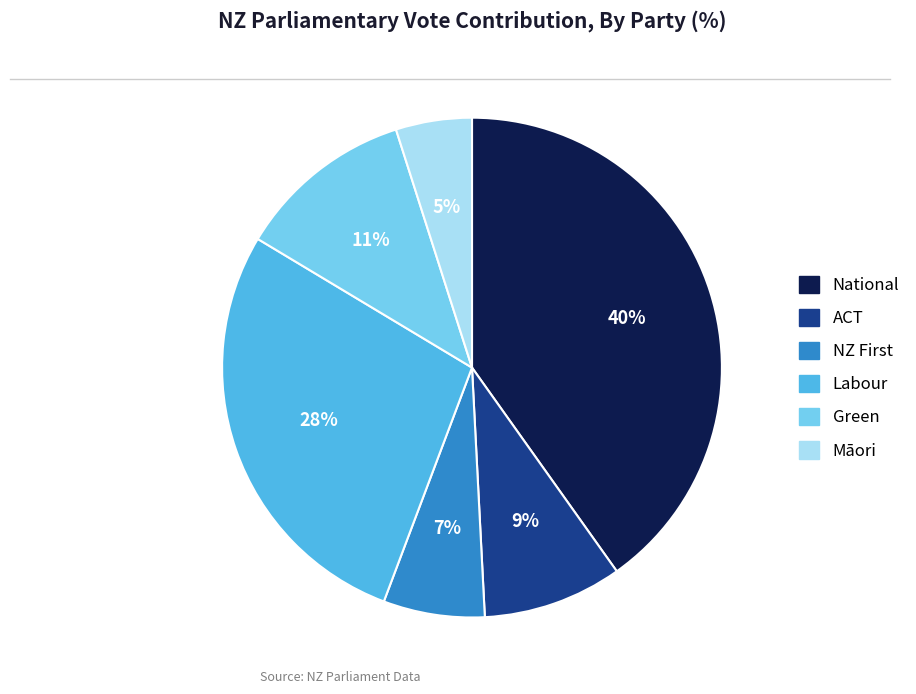

Which slice is the largest?

National